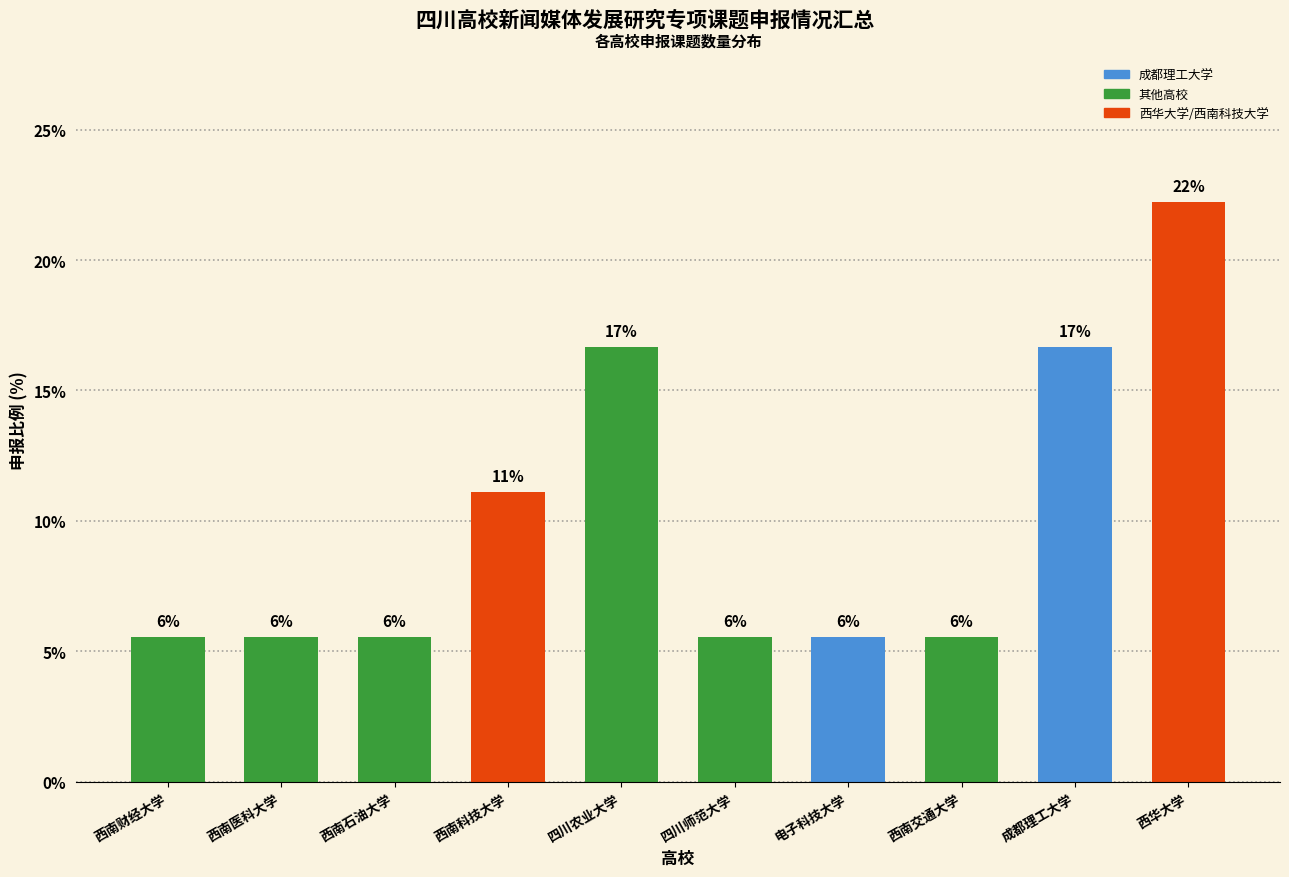

How many bars are there in total?

10